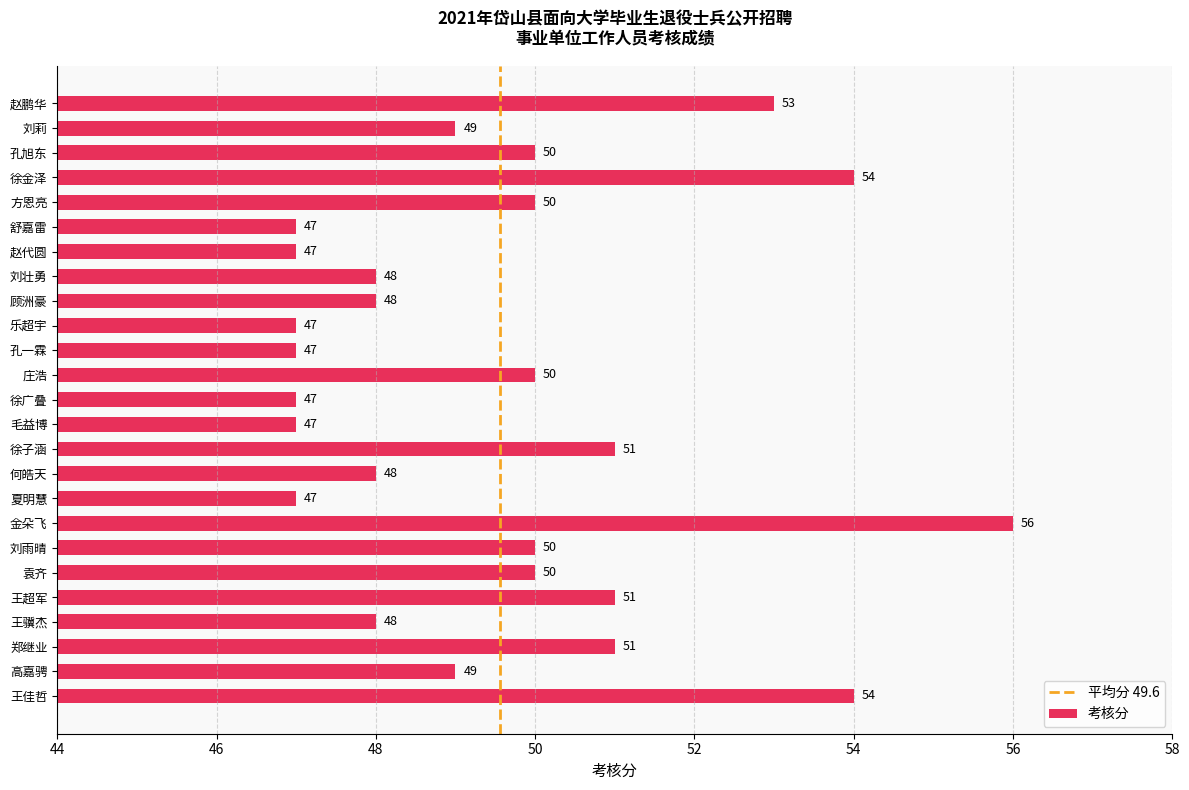

Does the chart contain any negative values?

No